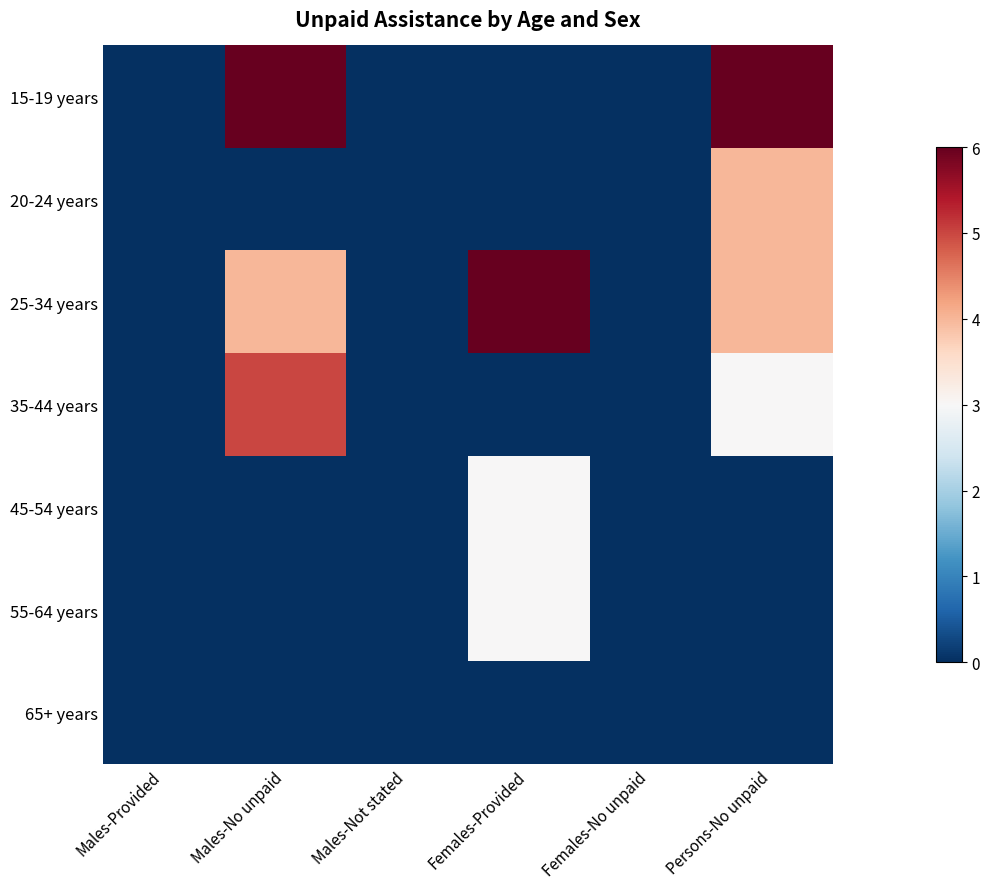

Reading right to left, list all the values displayed in this chart.

15-19 years: Persons-No unpaid=6	Females-No unpaid=0	Females-Provided=0	Males-Not stated=0	Males-No unpaid=6	Males-Provided=0
20-24 years: Persons-No unpaid=4	Females-No unpaid=0	Females-Provided=0	Males-Not stated=0	Males-No unpaid=0	Males-Provided=0
25-34 years: Persons-No unpaid=4	Females-No unpaid=0	Females-Provided=6	Males-Not stated=0	Males-No unpaid=4	Males-Provided=0
35-44 years: Persons-No unpaid=3	Females-No unpaid=0	Females-Provided=0	Males-Not stated=0	Males-No unpaid=5	Males-Provided=0
45-54 years: Persons-No unpaid=0	Females-No unpaid=0	Females-Provided=3	Males-Not stated=0	Males-No unpaid=0	Males-Provided=0
55-64 years: Persons-No unpaid=0	Females-No unpaid=0	Females-Provided=3	Males-Not stated=0	Males-No unpaid=0	Males-Provided=0
65+ years: Persons-No unpaid=0	Females-No unpaid=0	Females-Provided=0	Males-Not stated=0	Males-No unpaid=0	Males-Provided=0